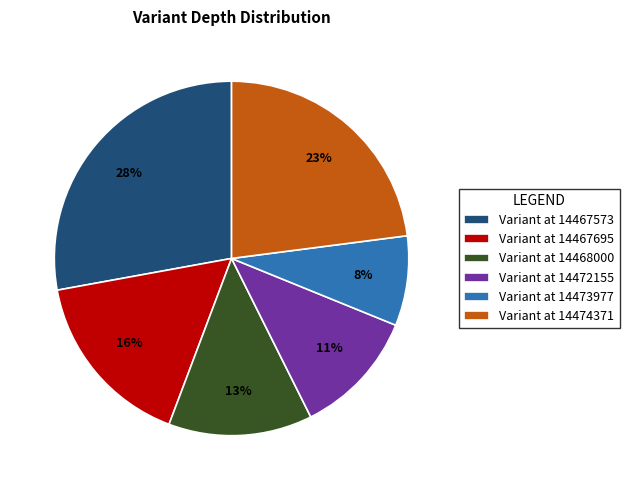

To the nearest percent, what is the difference between the largest and smallest slice percentages?

20%